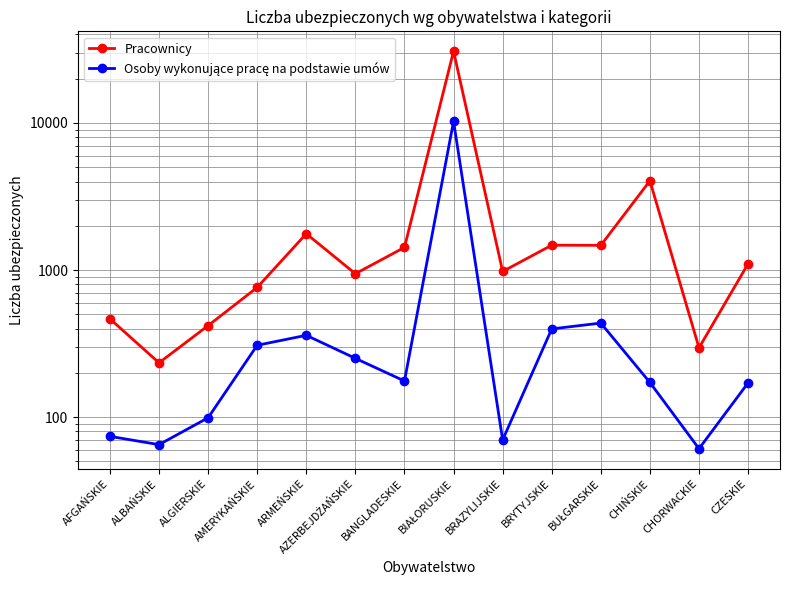

What is the label of the 11th point from the right?

AMERYKAŃSKIE